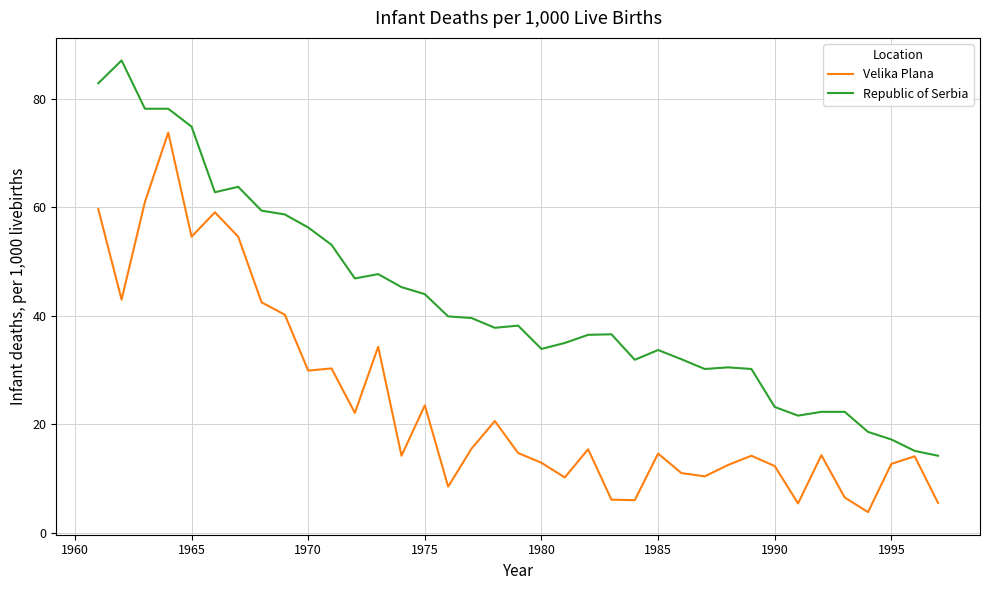

Rank the series by their maximum value, from highest to lowest.

Republic of Serbia, Velika Plana